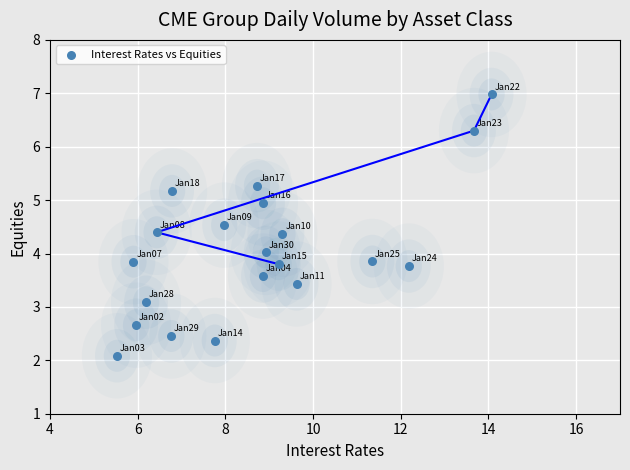

What is the range of X values (max minus min)?

8.5